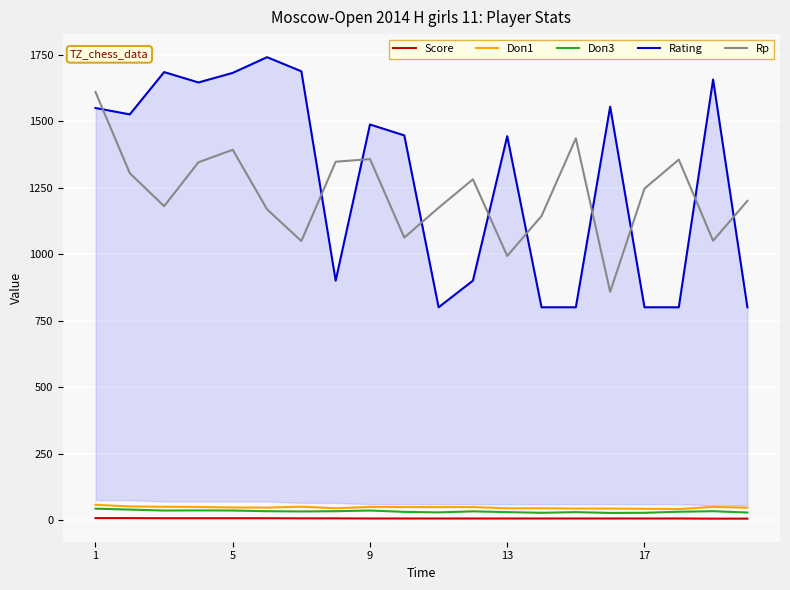

True or false: Score and Doп3 intersect in this chart.

False